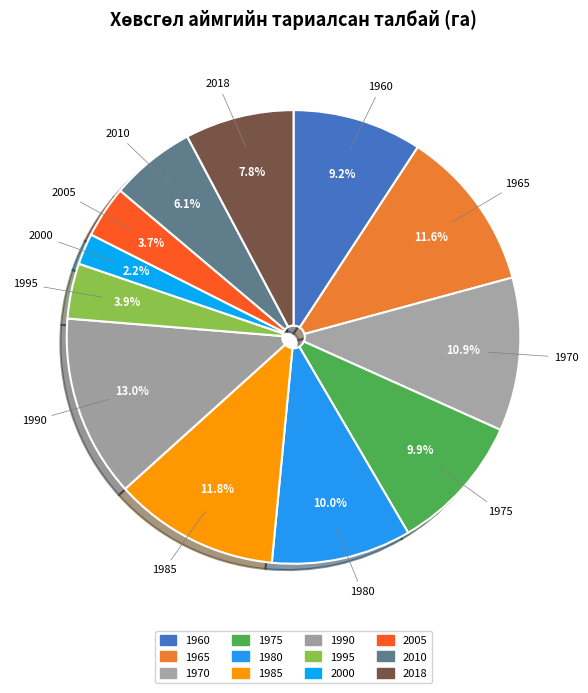

To the nearest percent, what is the combined percentage of 1970 and 2000?

13%